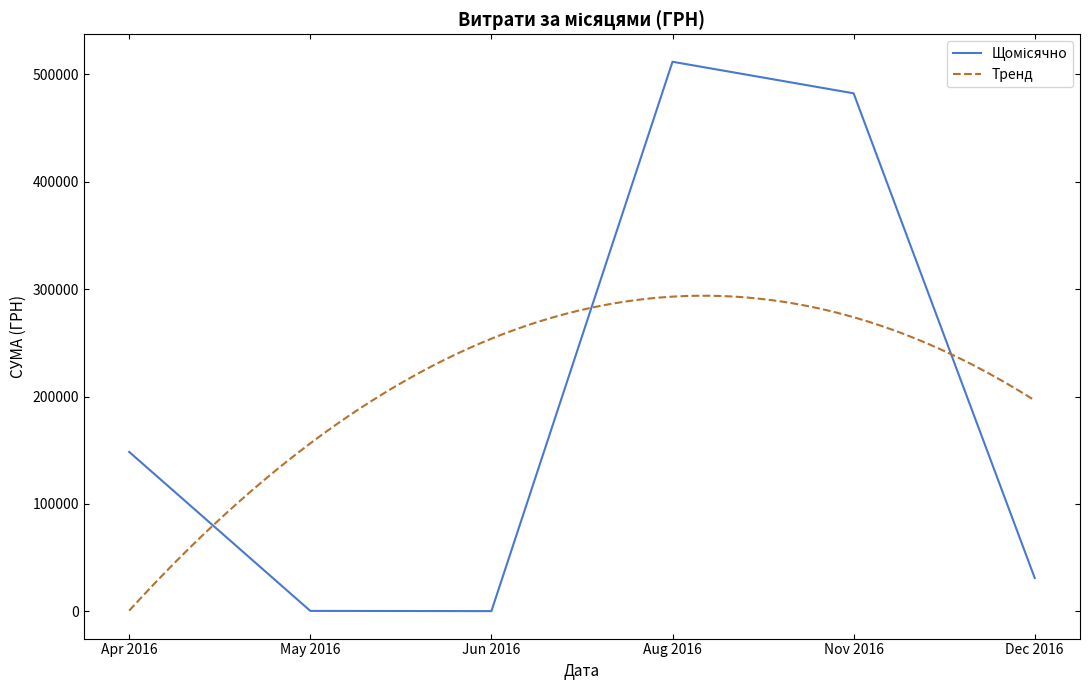

At which label does the data first exceed 148501?

Apr 2016